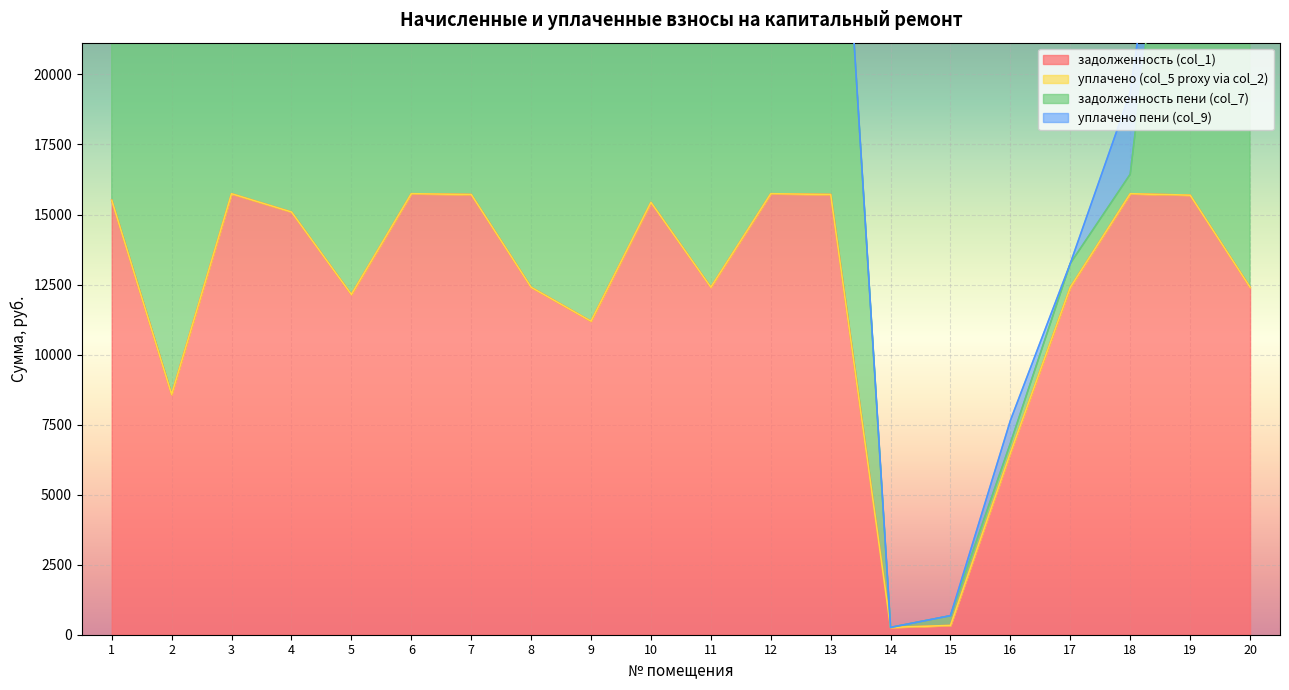

How many data points does each series have?

20